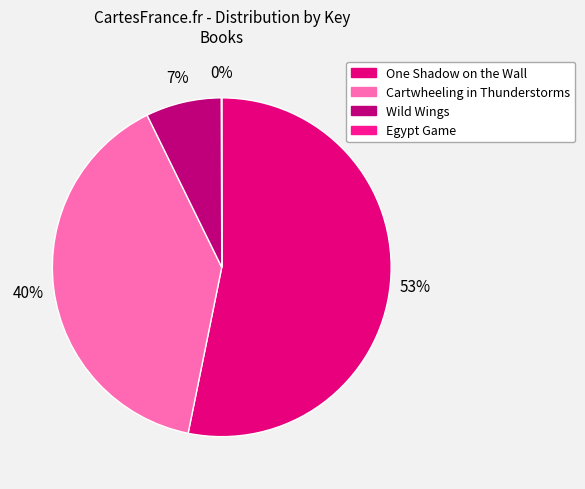

Which slice is the largest?

One Shadow on the Wall